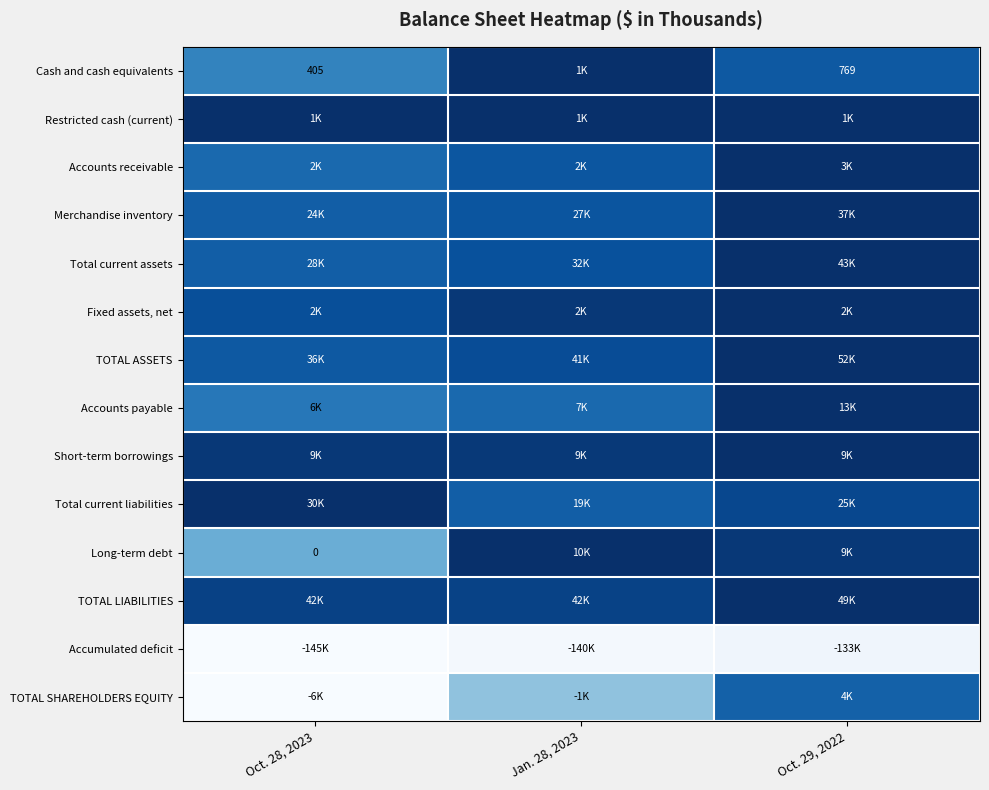

The TOTAL SHAREHOLDERS EQUITY series shows 0.3 at Oct. 29, 2022. True or false?

False